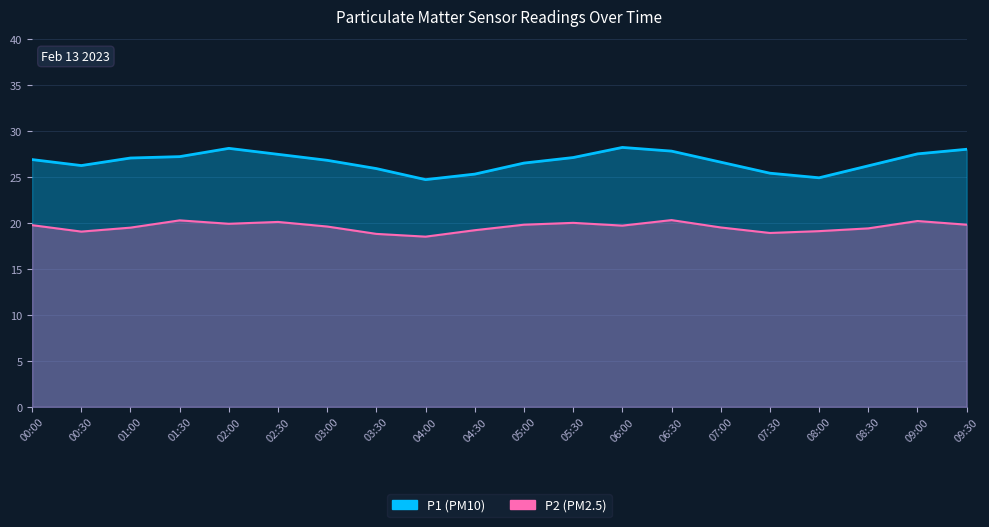

At which category does P2 reach its first local peak?

01:30